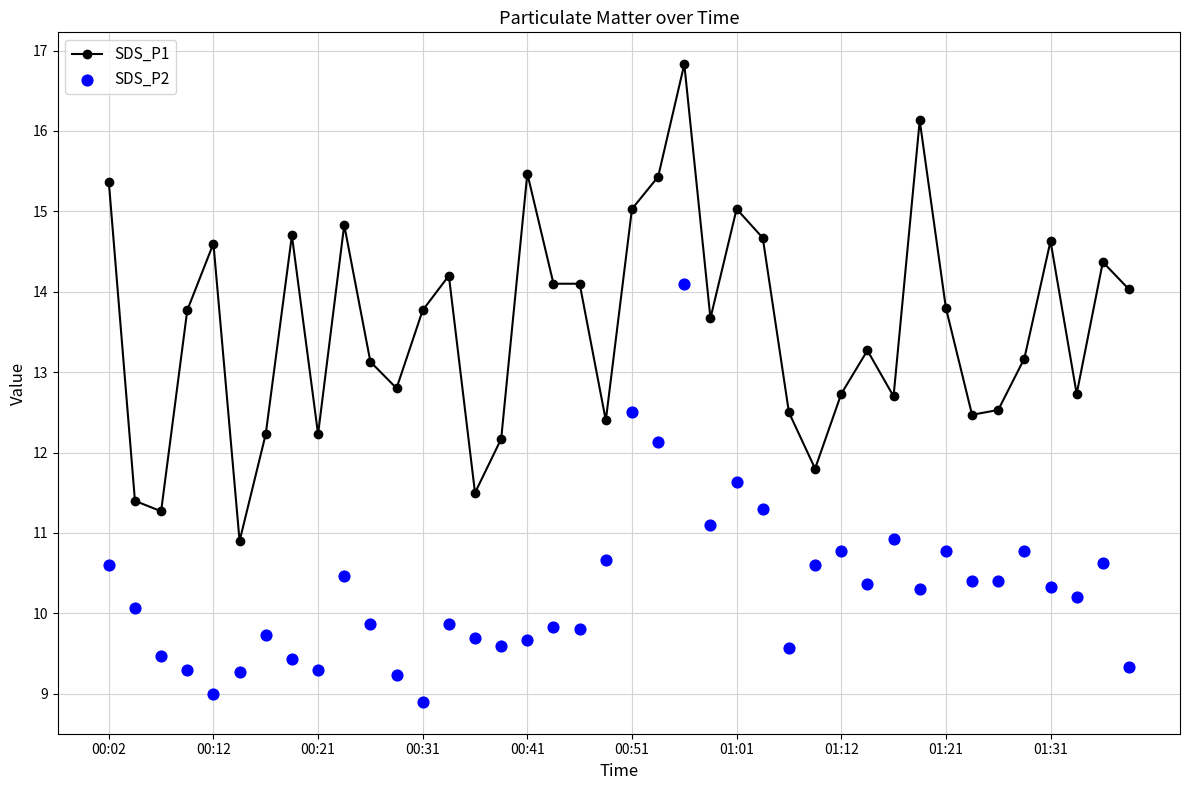

Which series contains the highest Y value?

SDS_P1